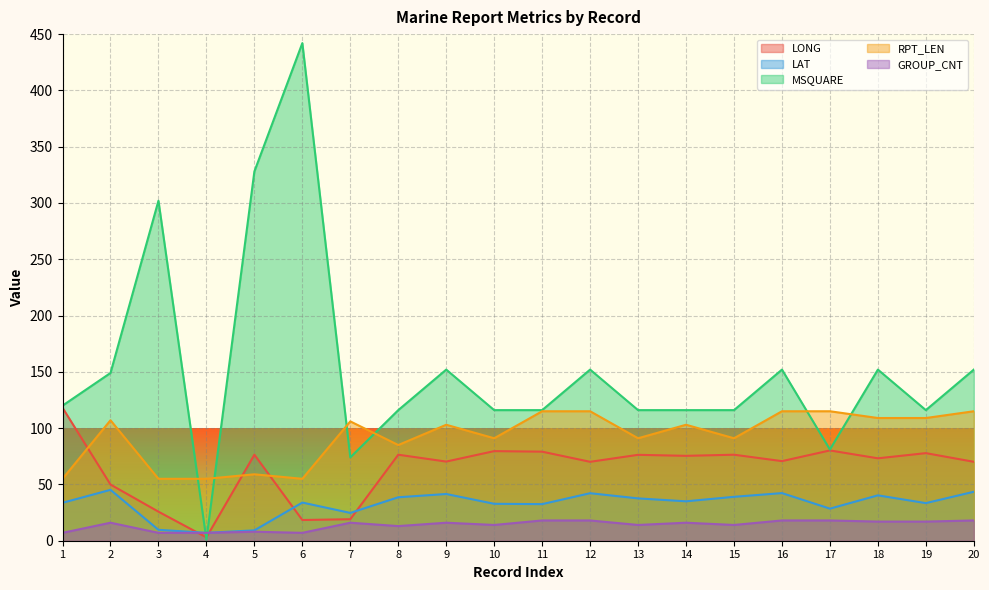

Between 11 and 6, which is larger?

11